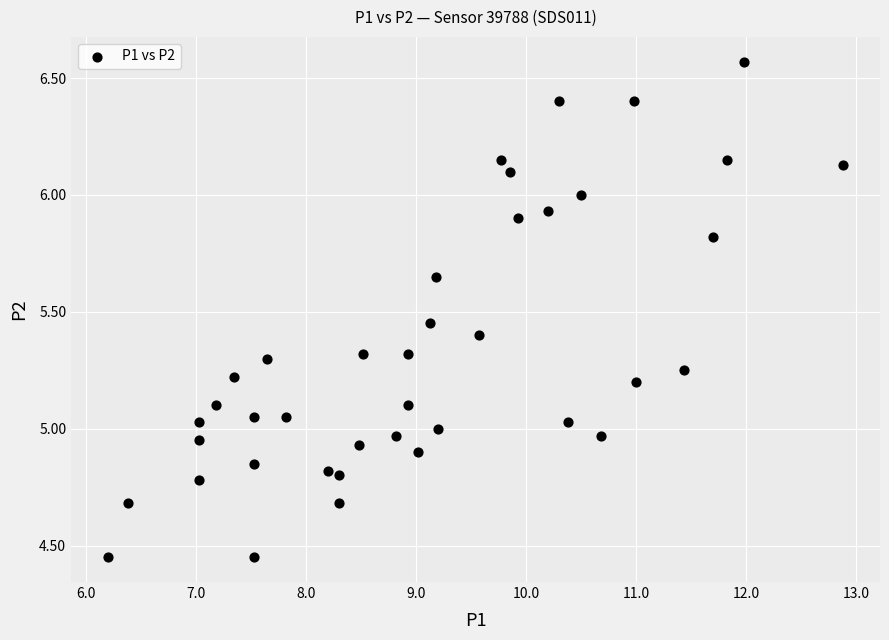

What is the range of Y values (max minus min)?

2.1